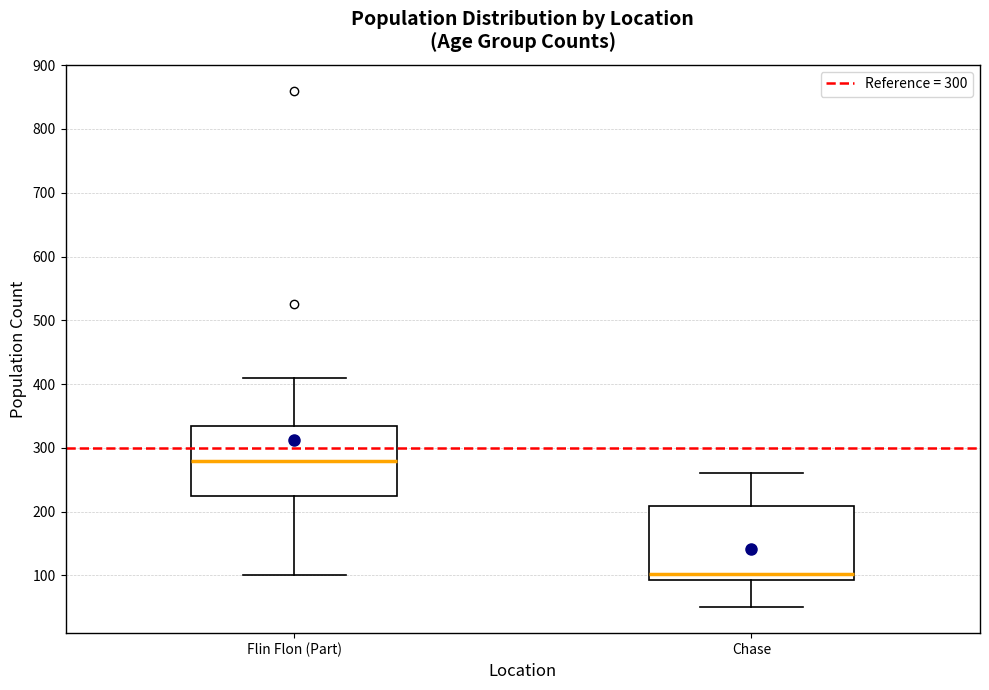

Reading left to right, read every box against the y-axis: the position of its median line, the range the box covers, and the ends of its whiskers. The values are not printed on the chart, so give them approximately, as read against the axis.

Flin Flon (Part): median 280, box 230 to 340, whiskers 100 to 410
Chase: median 100, box 90 to 210, whiskers 50 to 260